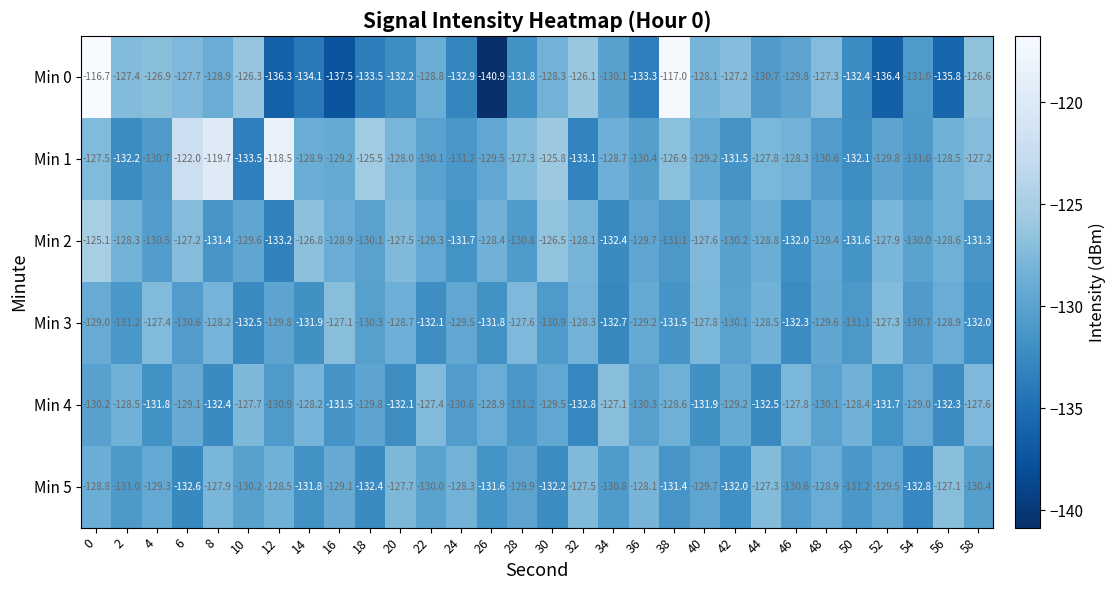

What is the difference between the Min 3 values at 42 and 50?

1.0